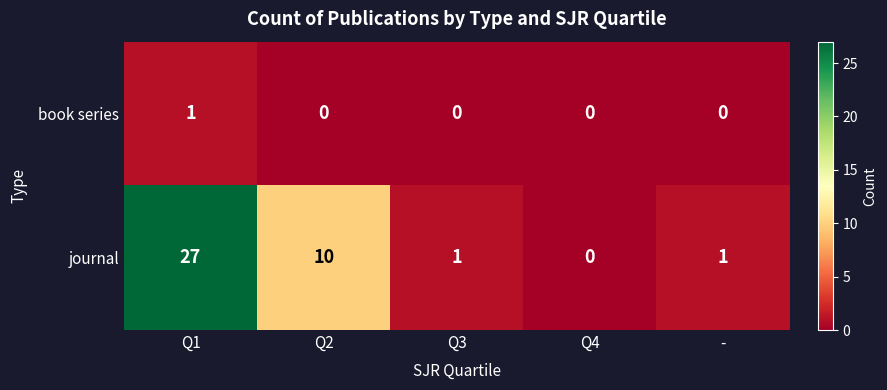

The value of book series at Q1 is 2. True or false?

False